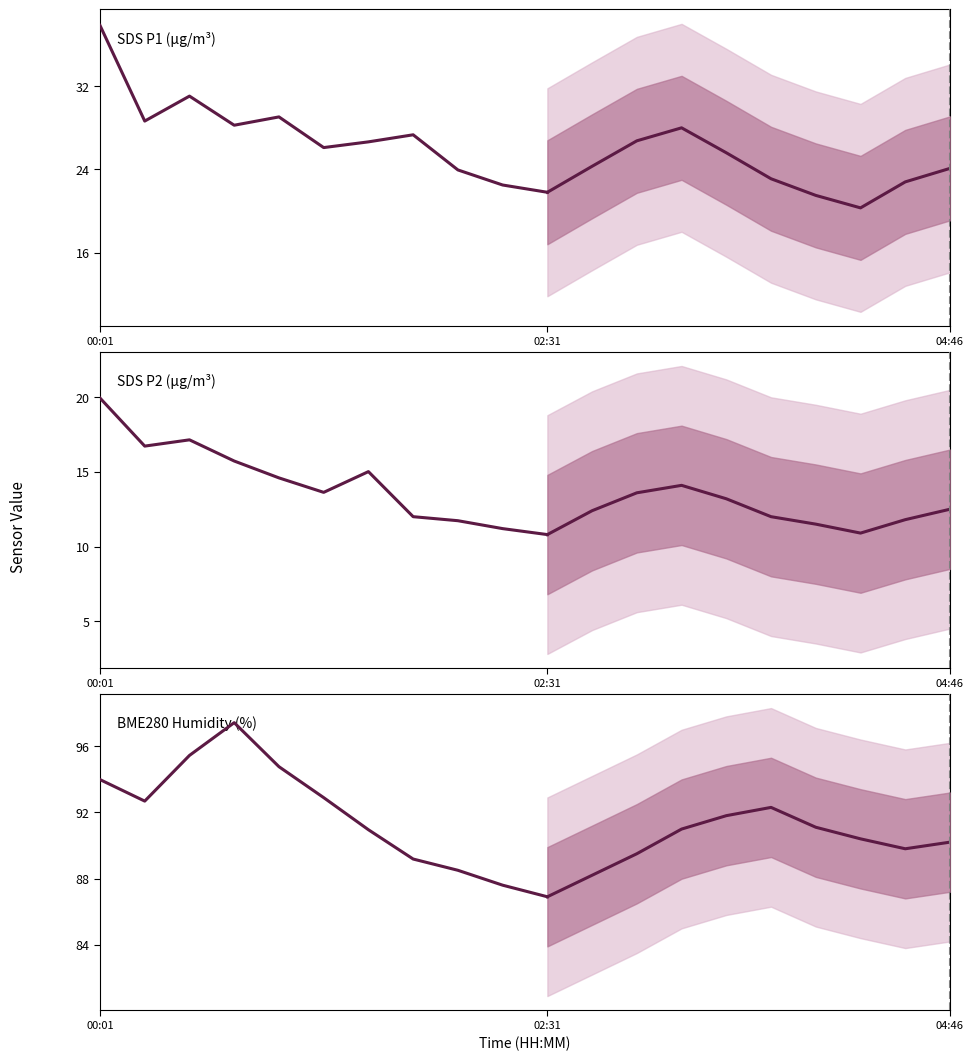

True or false: BME280_humidity has more than 1 interior local peaks.

False